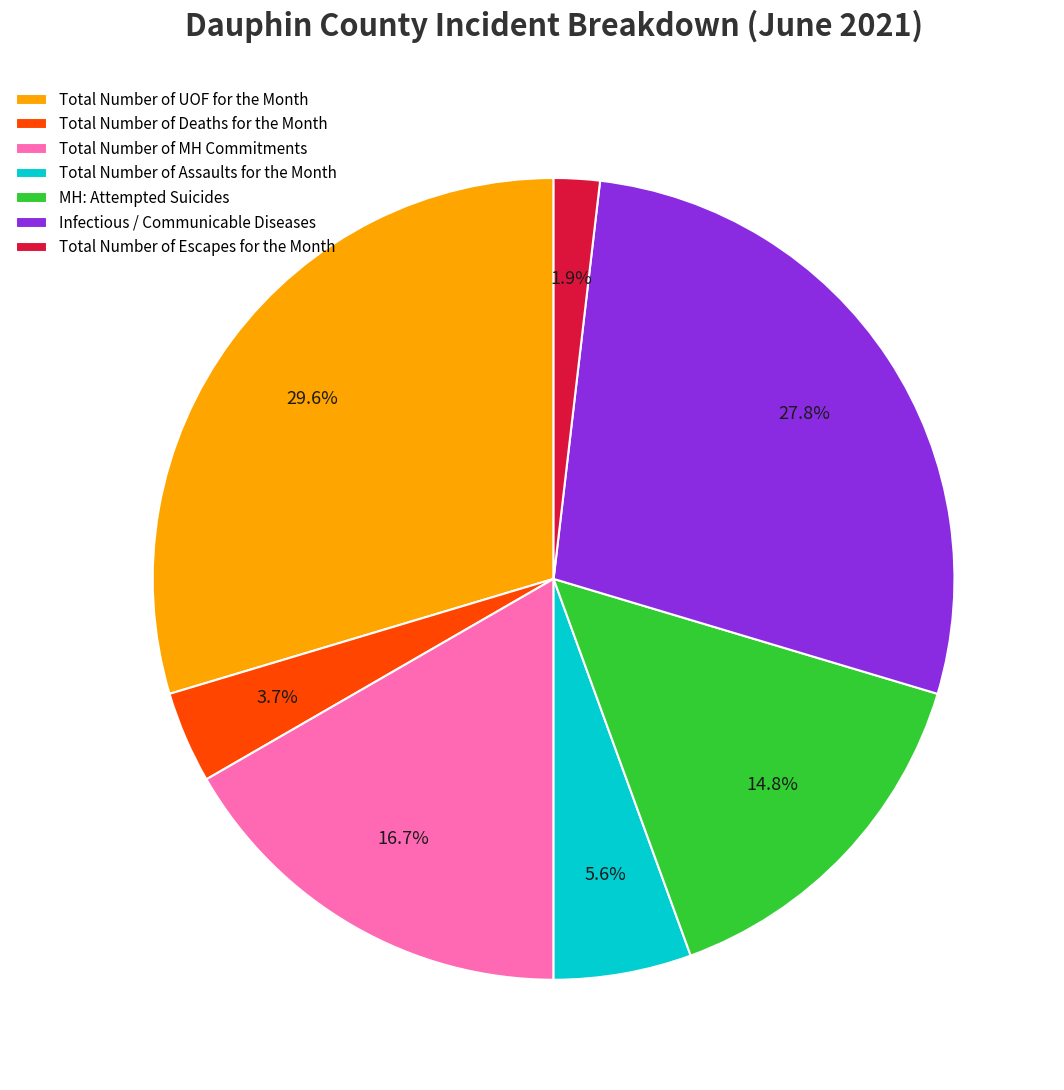

Which category has the biggest portion of the pie?

Total Number of UOF for the Month